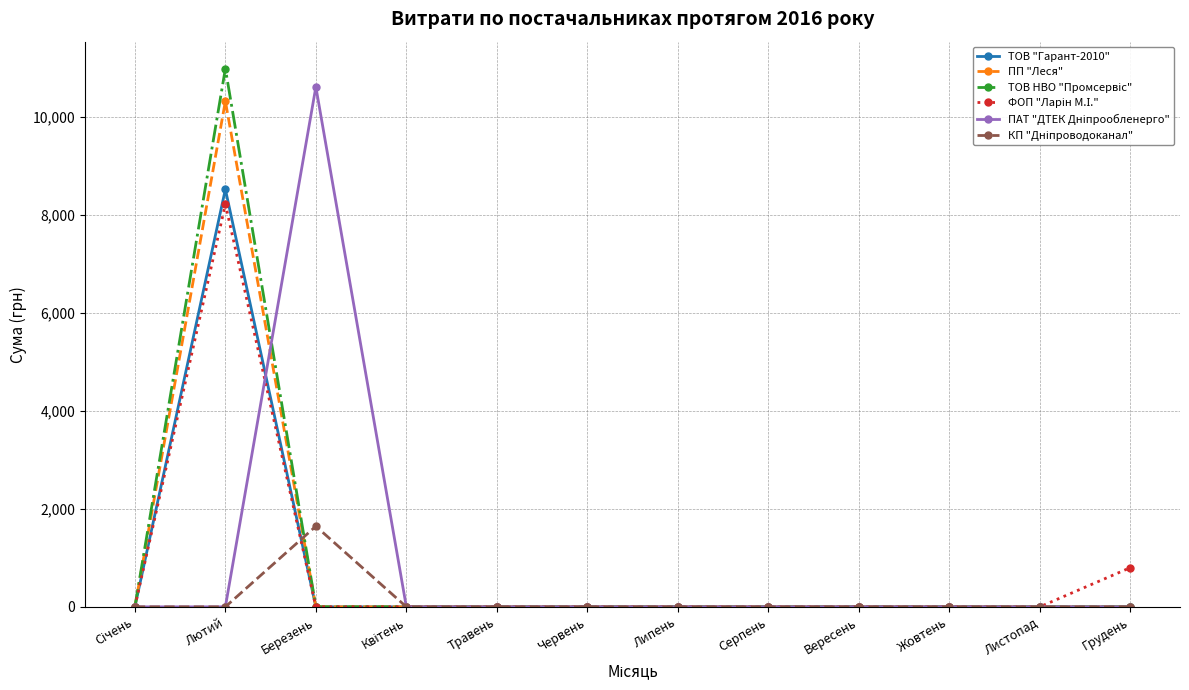

Where is the first local maximum for ПП "Леся"?

Лютий